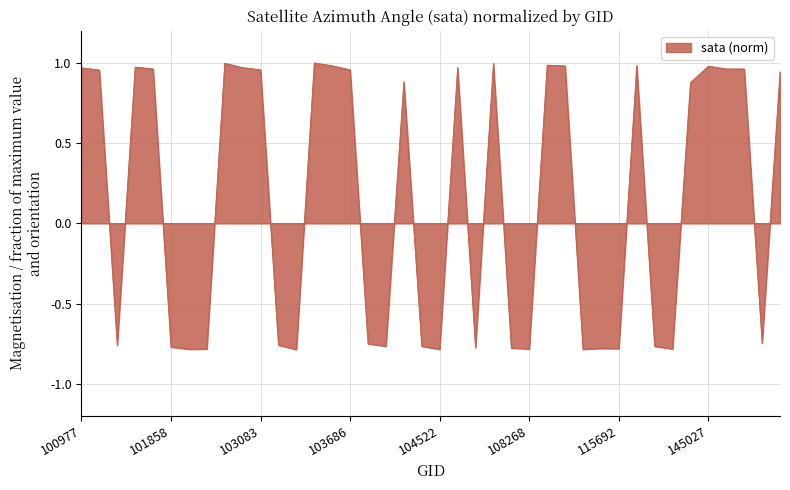

What is the difference between the maximum and minimum values?

1.8